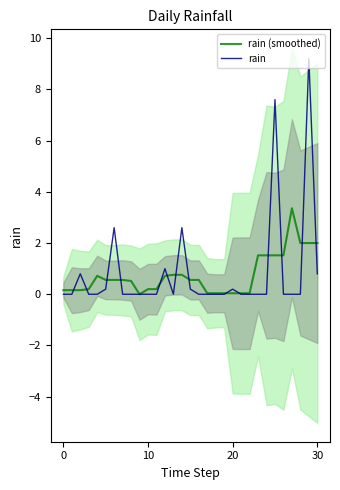

The value of rain (smoothed) at 30 is 2.0. True or false?

True